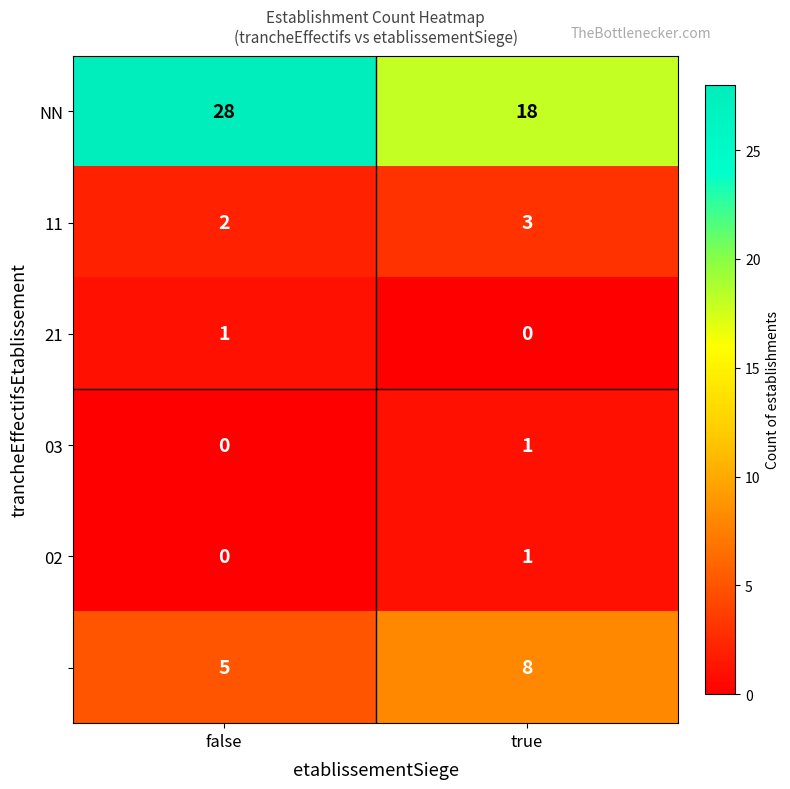

At which category does the chart reach its peak across all series?

false